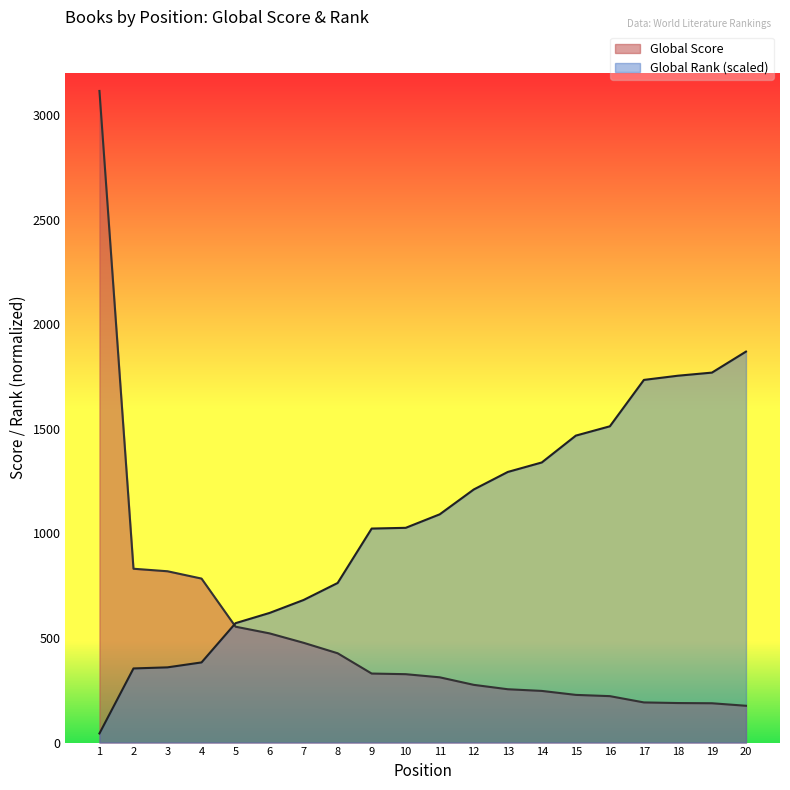

At 20, list the series in order from smallest to largest.

Global Score, Global Rank (scaled)